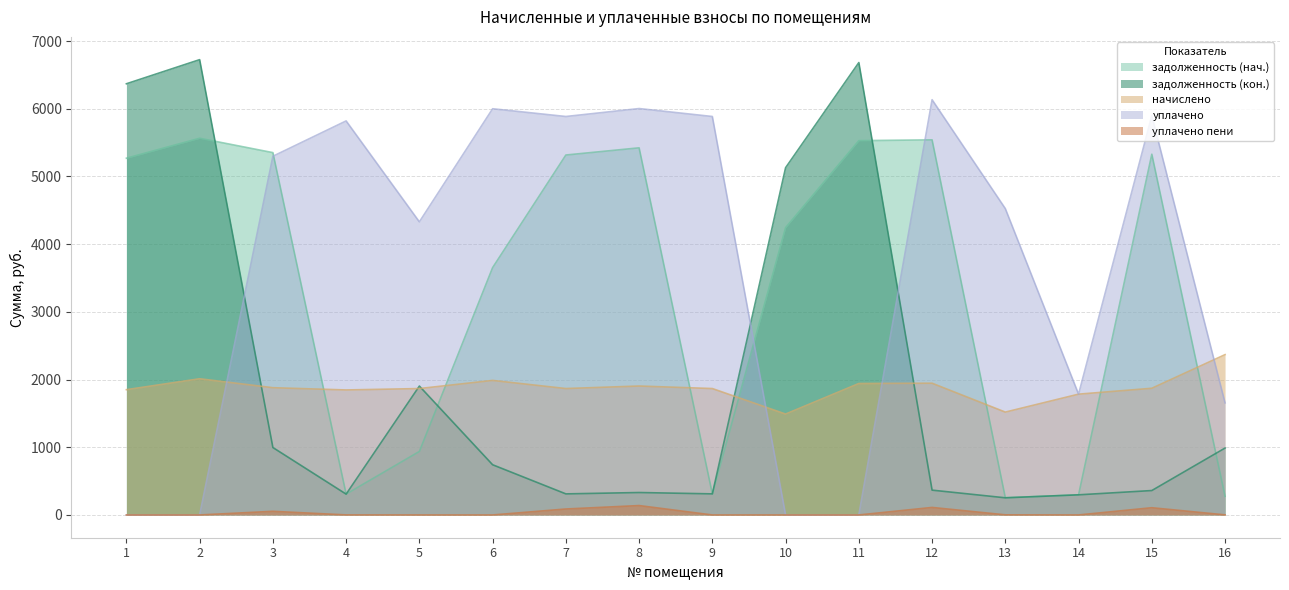

What is the approximate value of задолженность (кон.) at 1?

6369.0